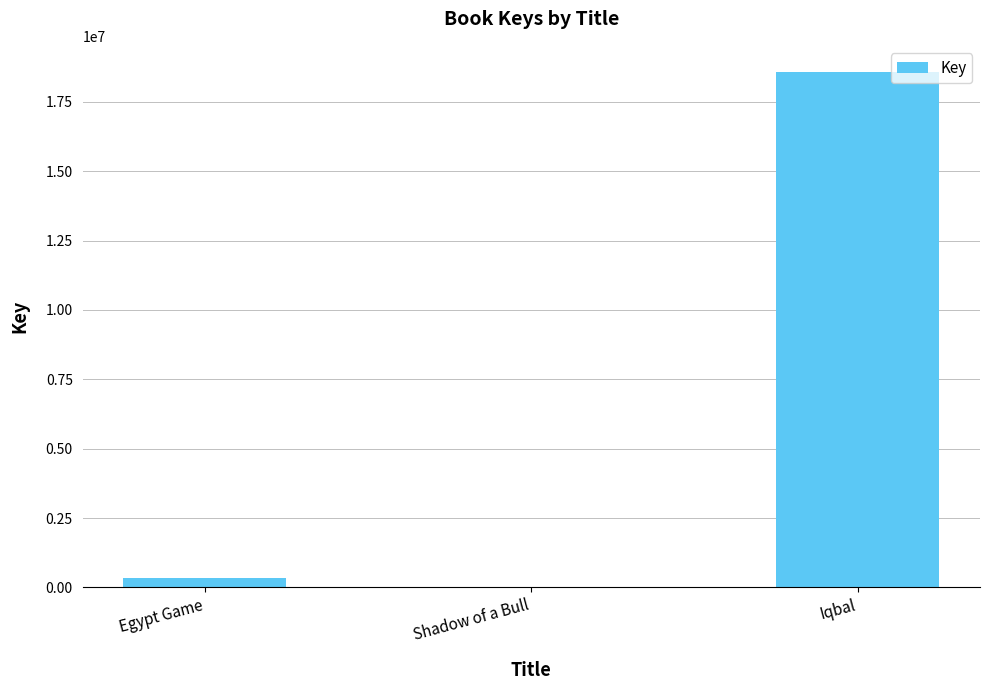

What is the sum of the values at Iqbal and Shadow of a Bull?

18592966